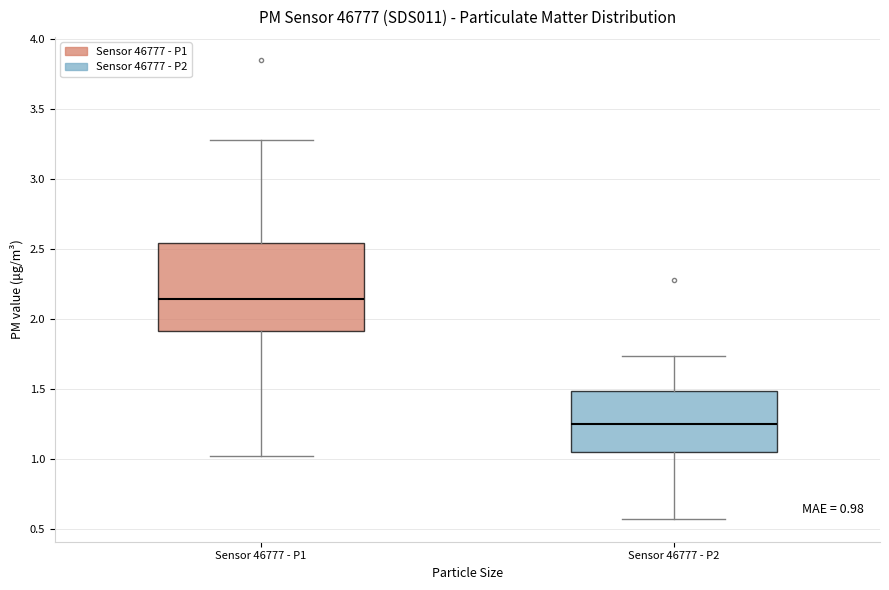

Comparing the boxes themselves (not the whiskers), which one is the tallest?

Sensor 46777 - P1